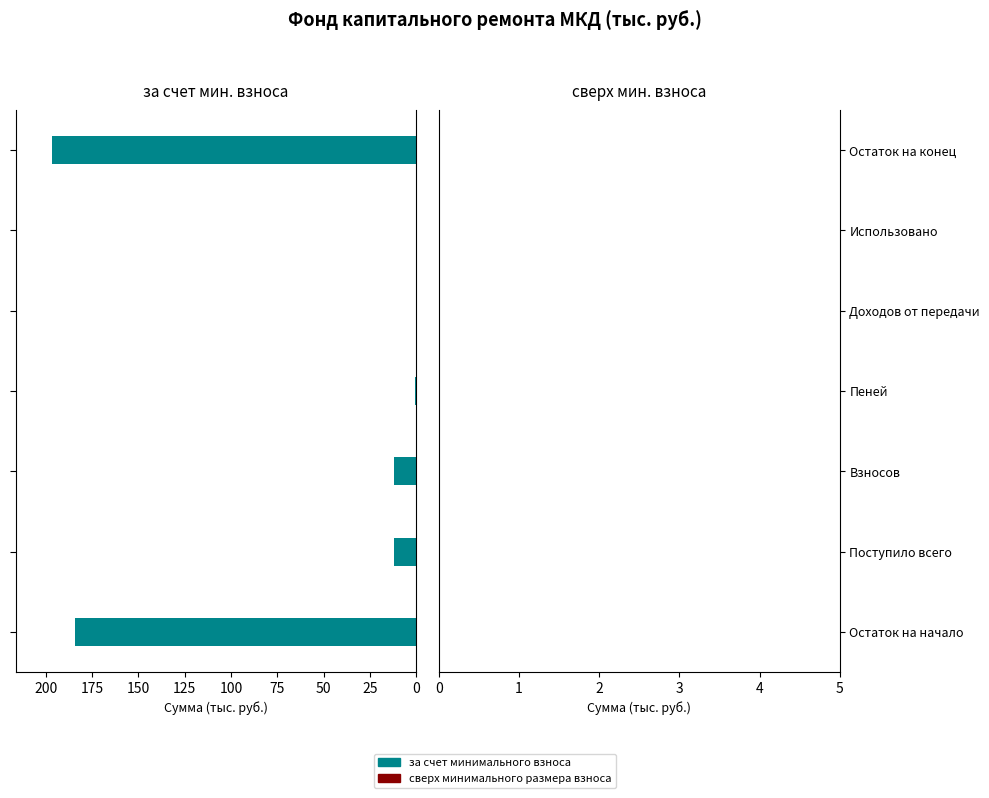

What is the sum of all values?

405.6